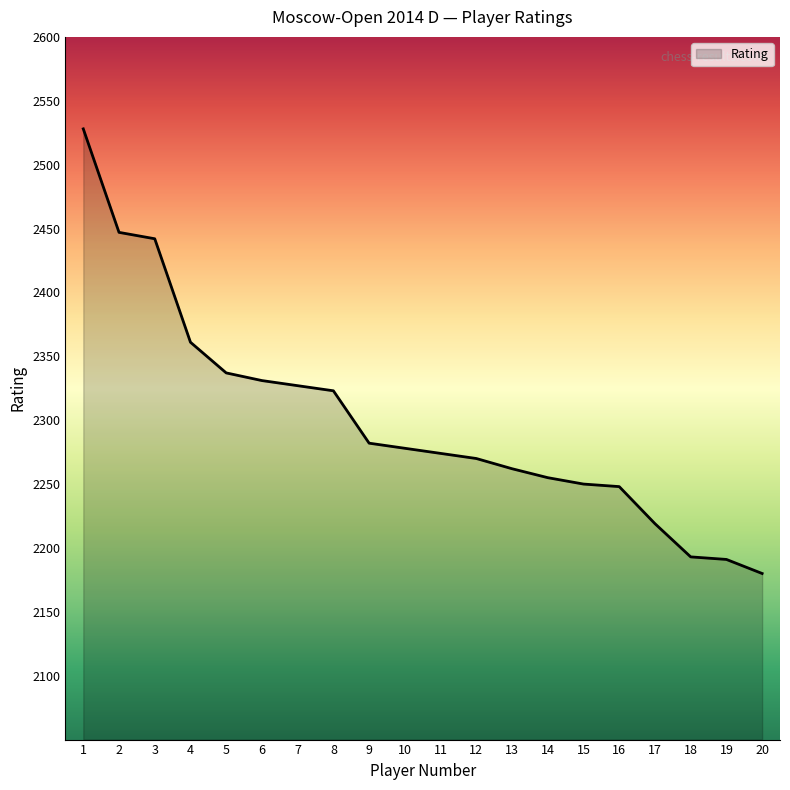

Approximately how many times larger is the value at 15 compared to 16?

1.0